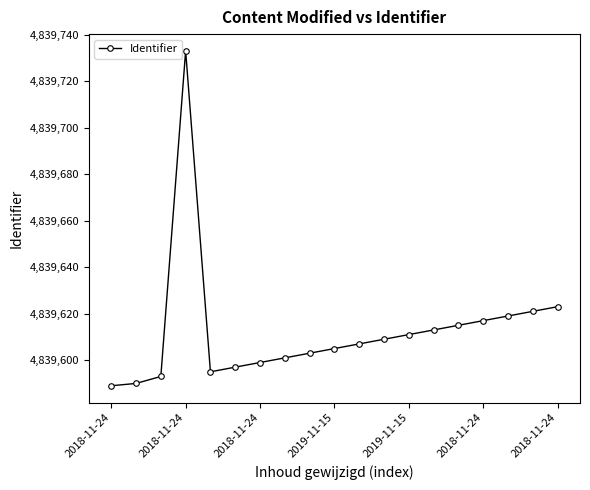

True or false: the data has more than 0 interior local peaks.

True